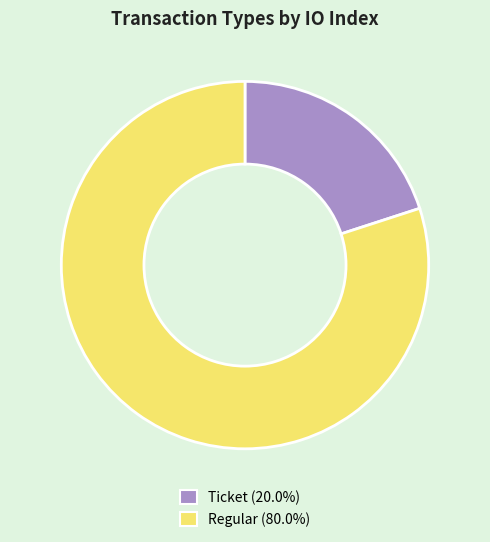

Which slice is the smallest?

Ticket